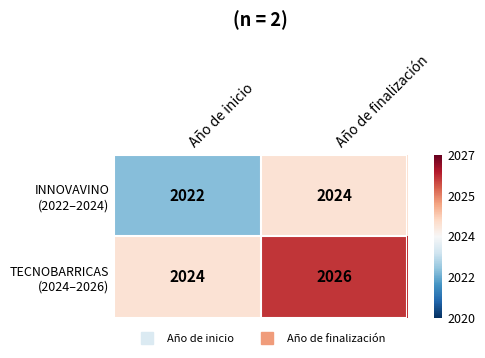

How many data points does each series have?

2